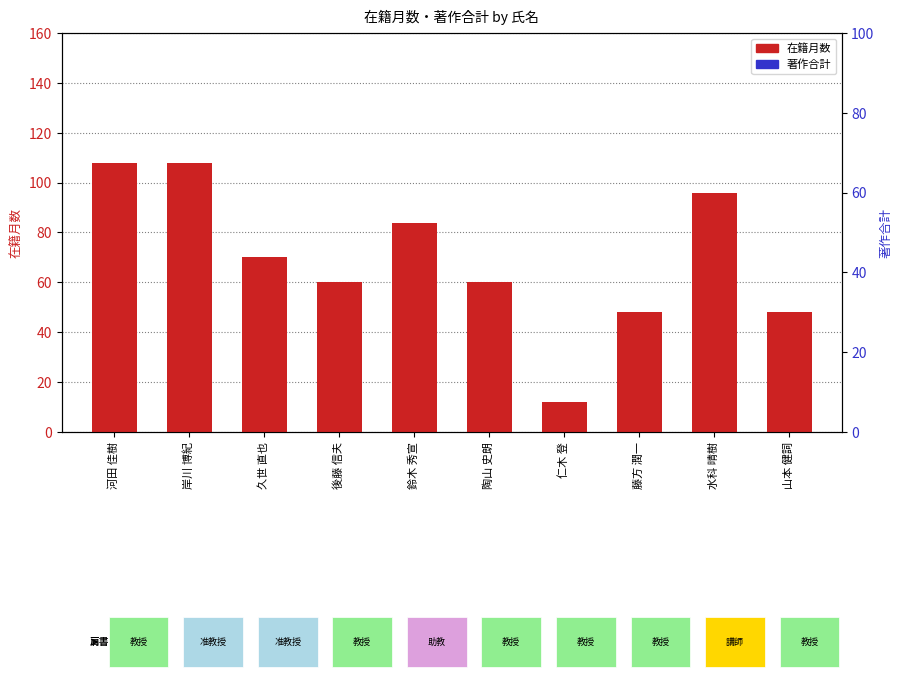

What is the sum of the 在籍月数 values at 山本 健詞 and 陶山 史朗?

108